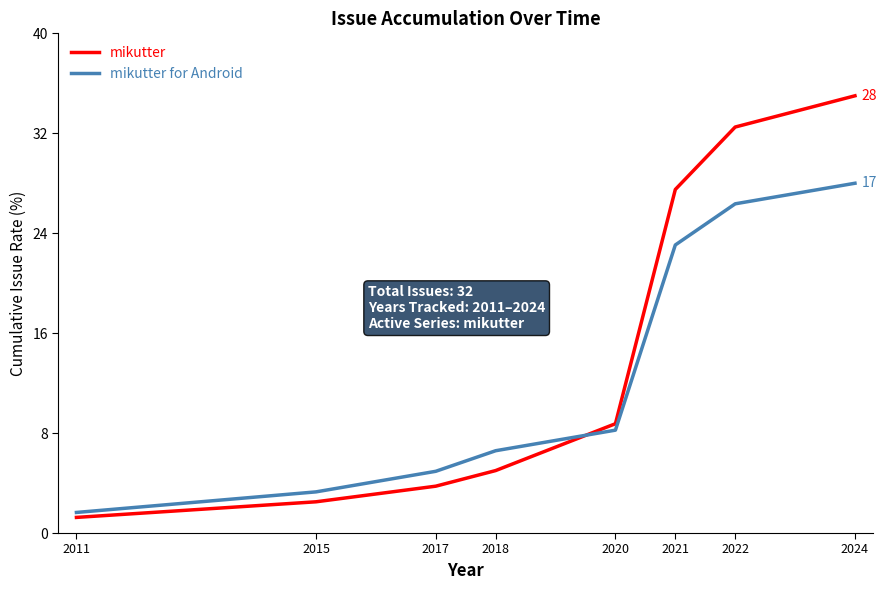

Where does the mikutter for Android series first go above 8?

2020